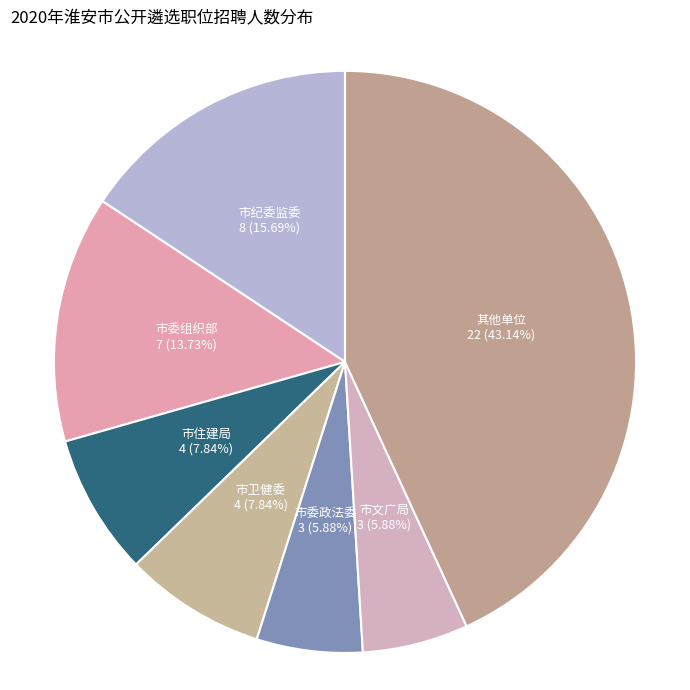

Is the sum of 其他单位 and 市住建局 greater than half?

Yes